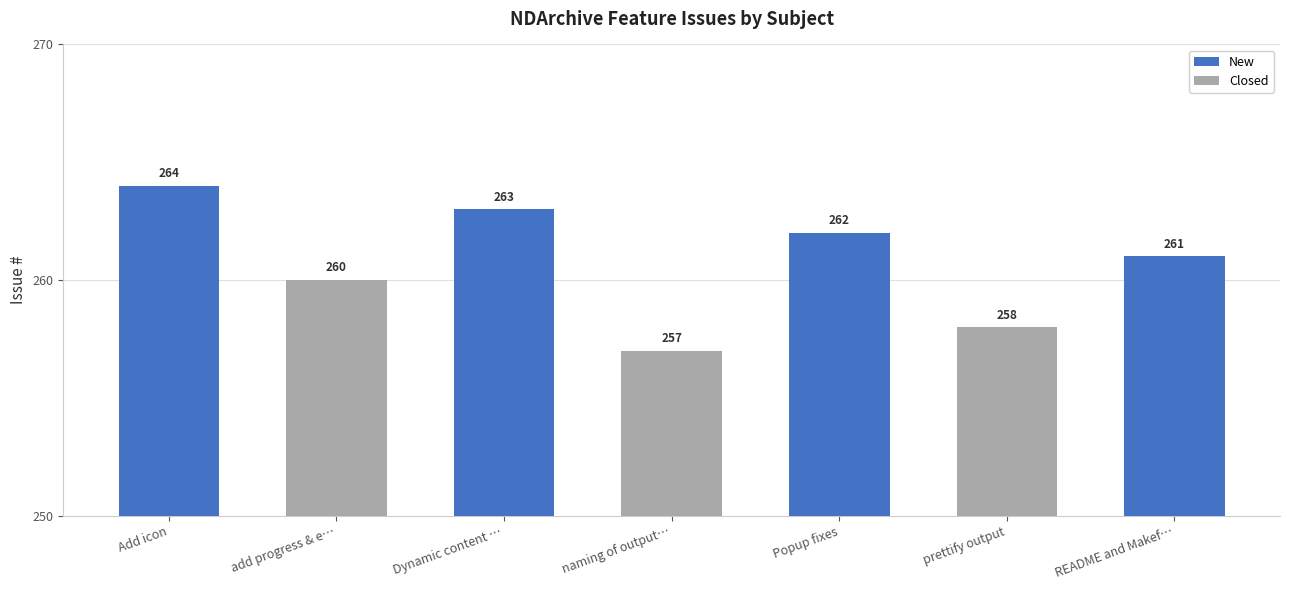

The value at README and Makefile improvements is 85. True or false?

False